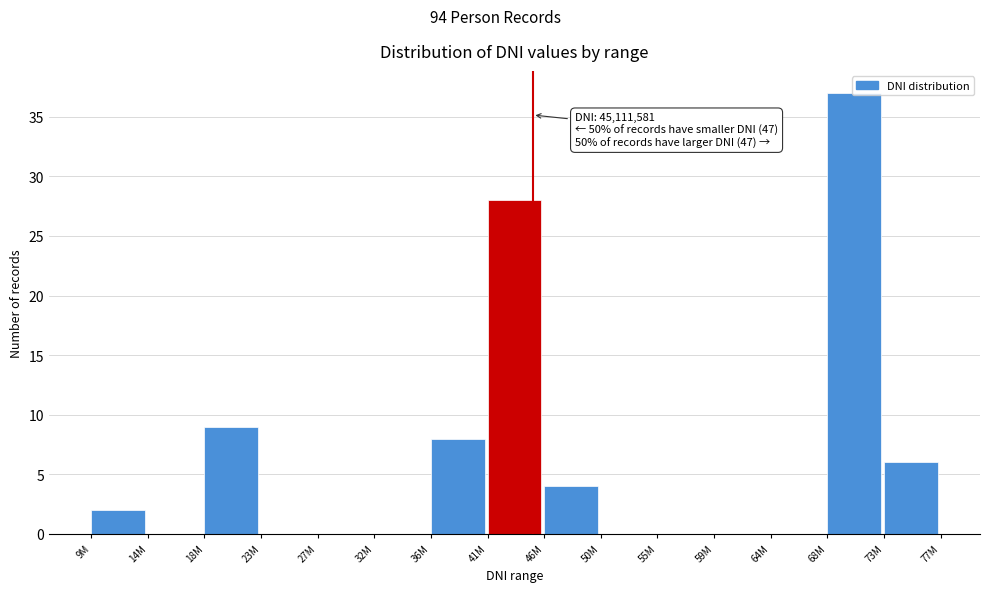

What is the change in value from 18M to 27M?

-9